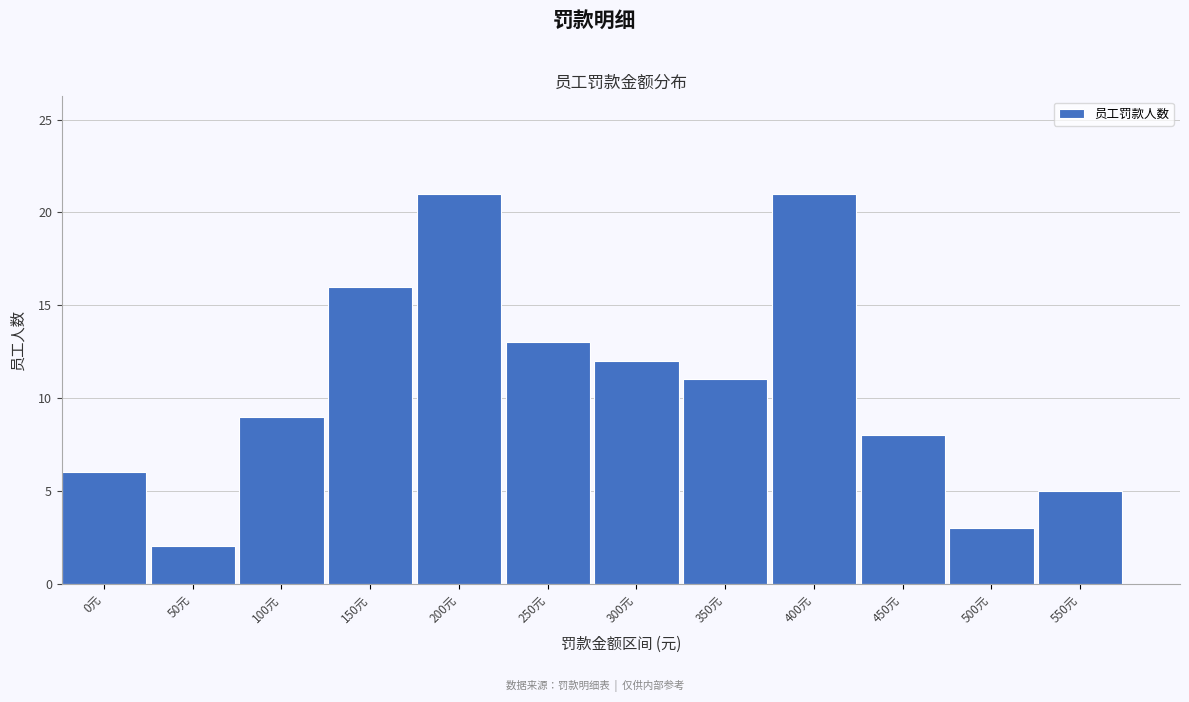

Reading left to right, extract all data points from this chart.

0元=6	50元=2	100元=9	150元=16	200元=21	250元=13	300元=12	350元=11	400元=21	450元=8	500元=3	550元=5